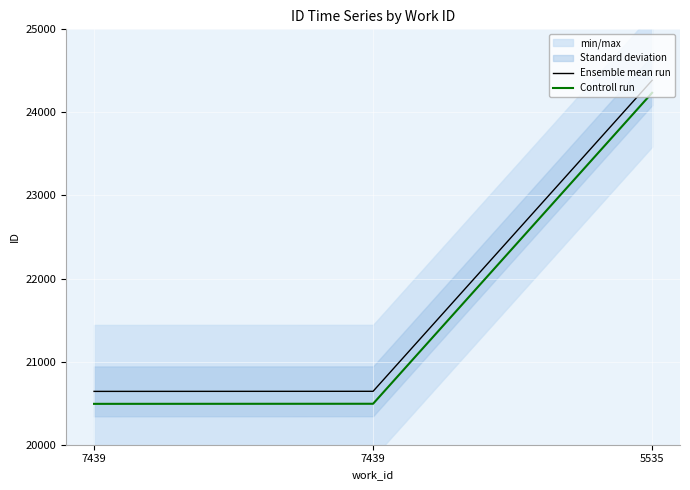

Reading right to left, extract all data points from this chart.

Ensemble mean run: 24386	20643	20642
Controll run: 24236	20493	20492